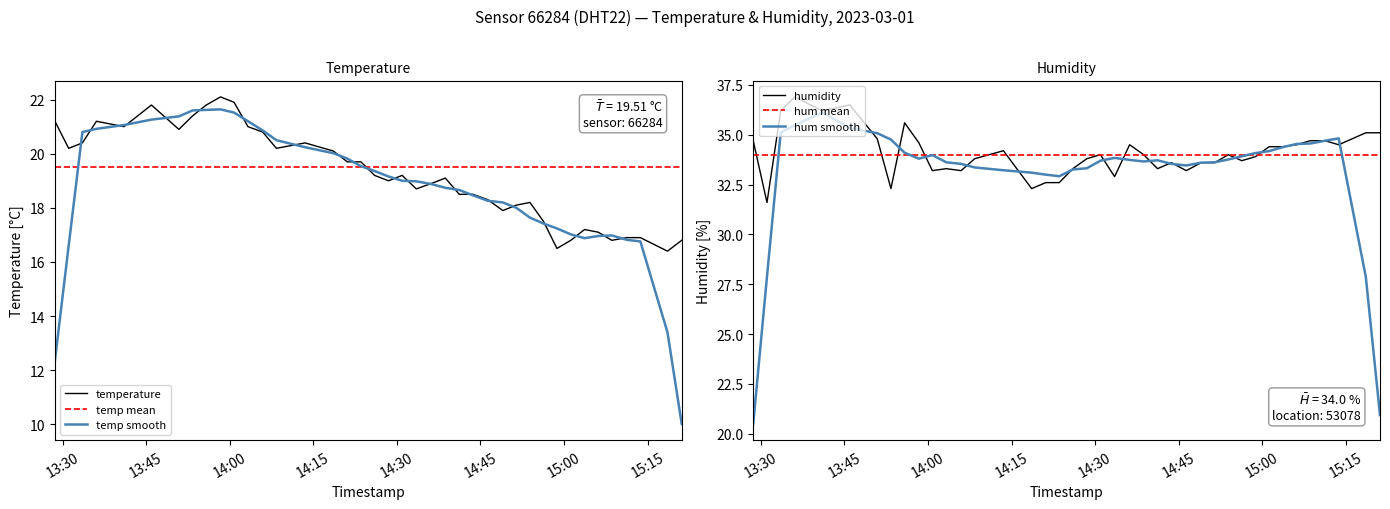

Which category has the lowest value across all series?

2023-03-01T15:18:34